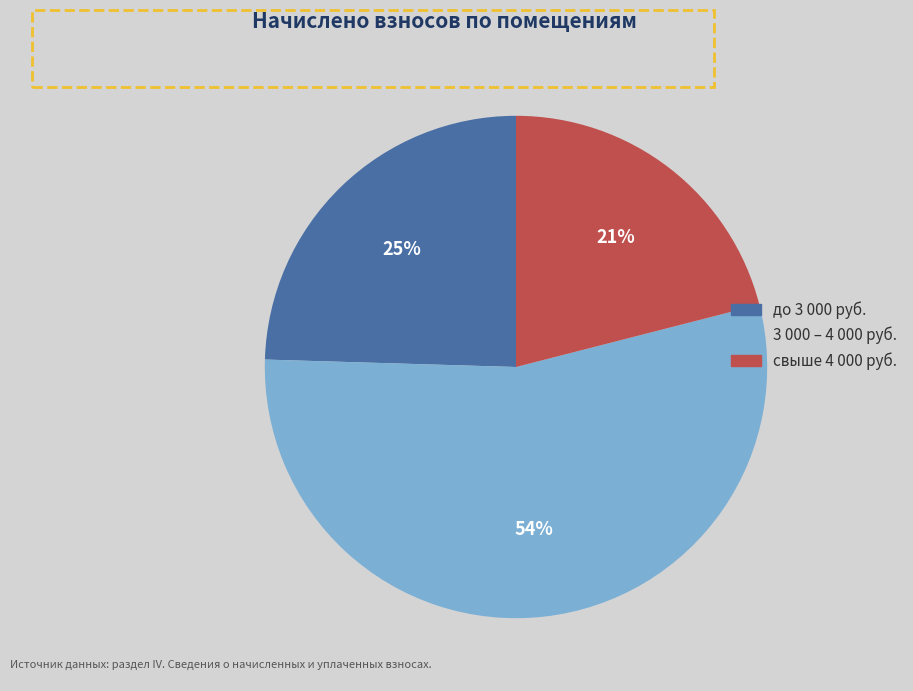

Is there a majority slice in this chart?

Yes